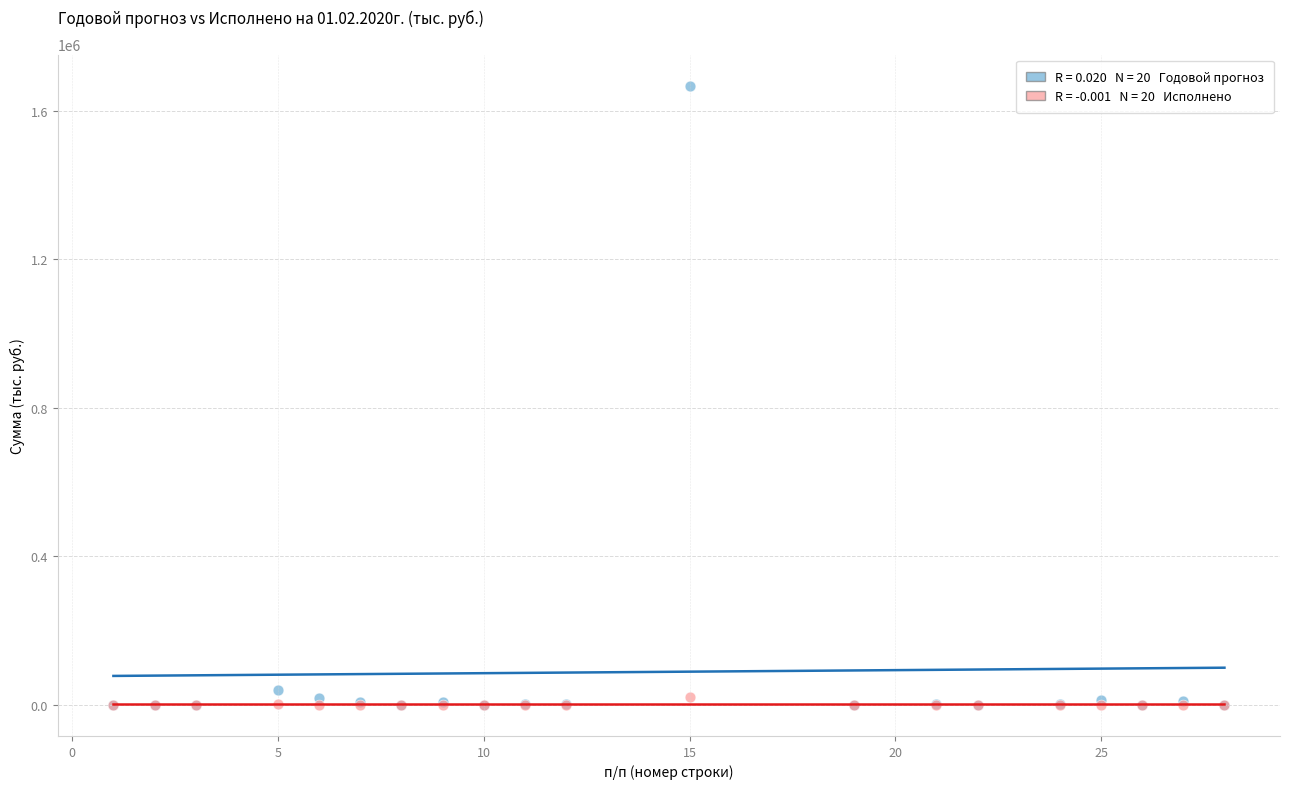

Across all series, what Y value is closest to 834054?

40358.8